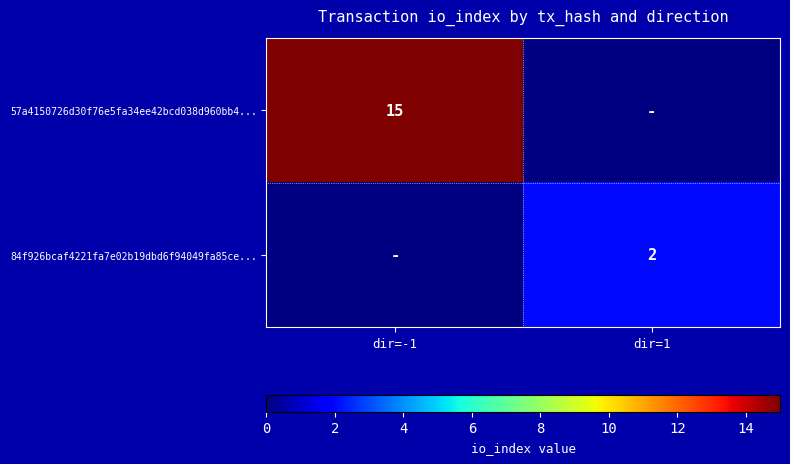

True or false: 84f926bcaf4221fa7e02b19dbd6f94049fa85ce... has a value of 1 at dir=1.

False